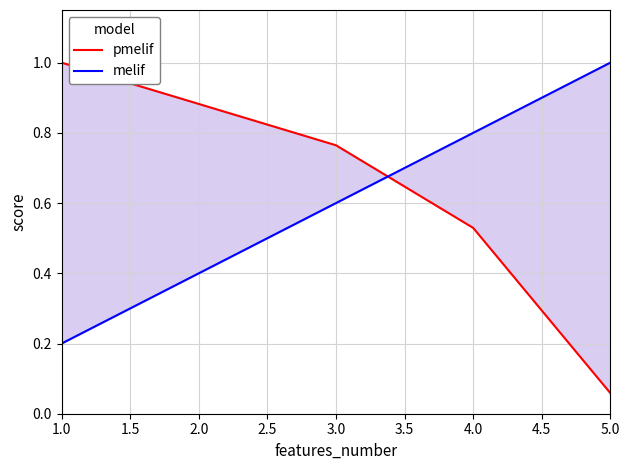

List the series in order of their peak value, lowest first.

pmelif, melif